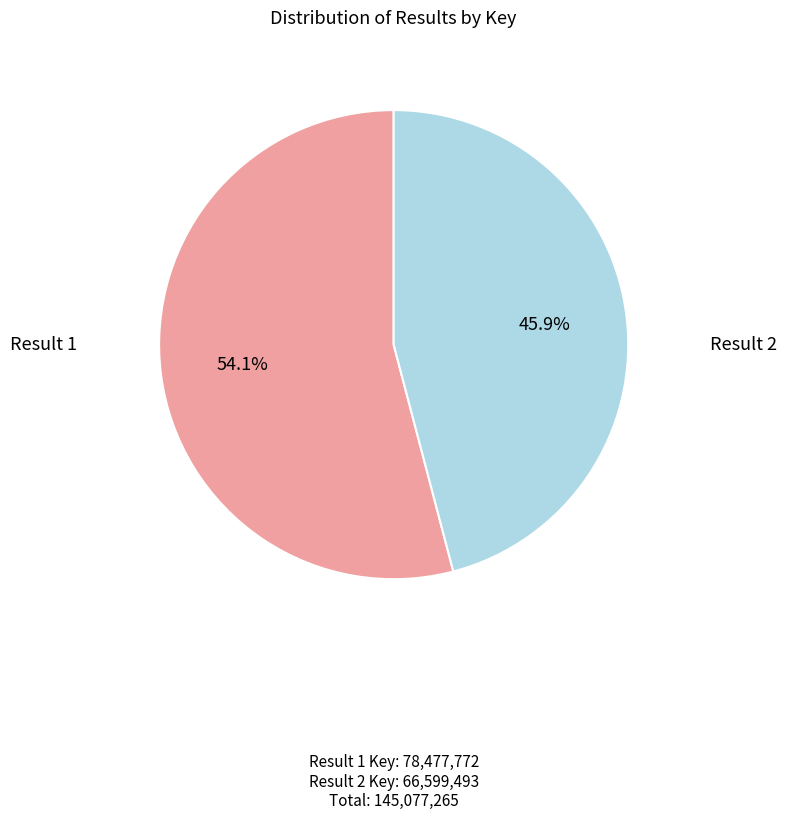

Does any single category account for the majority?

Yes